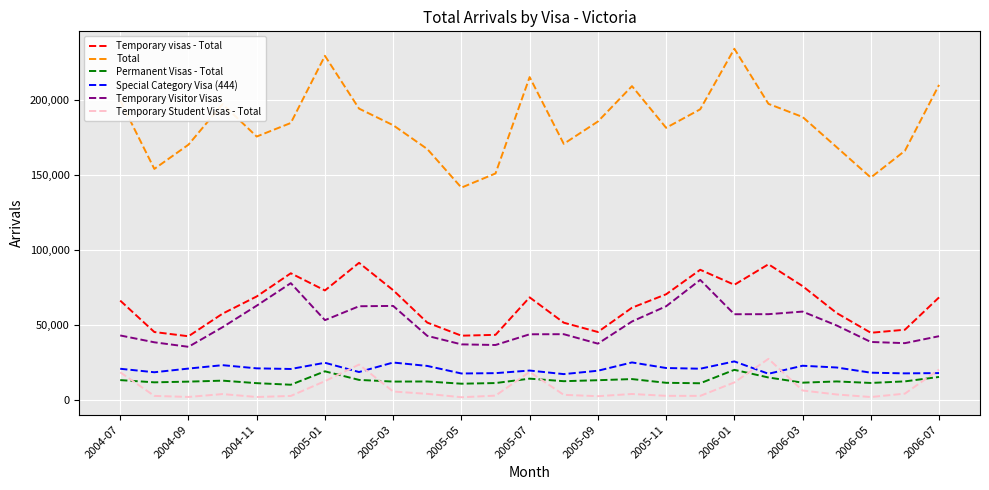

What is the highest value of the Temporary Visitor Visas series?

80010